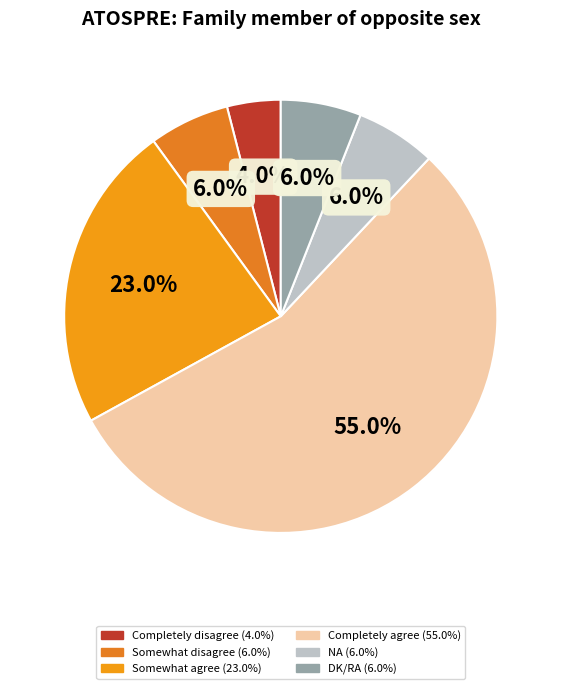

How many slices are in this pie chart?

6